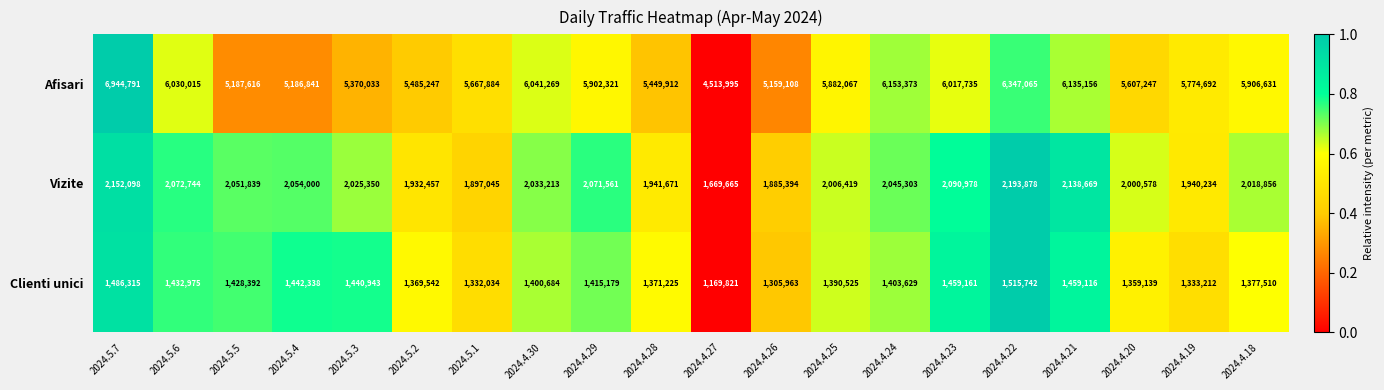

The value of Vizite at 2024.4.27 is 1669665. True or false?

True